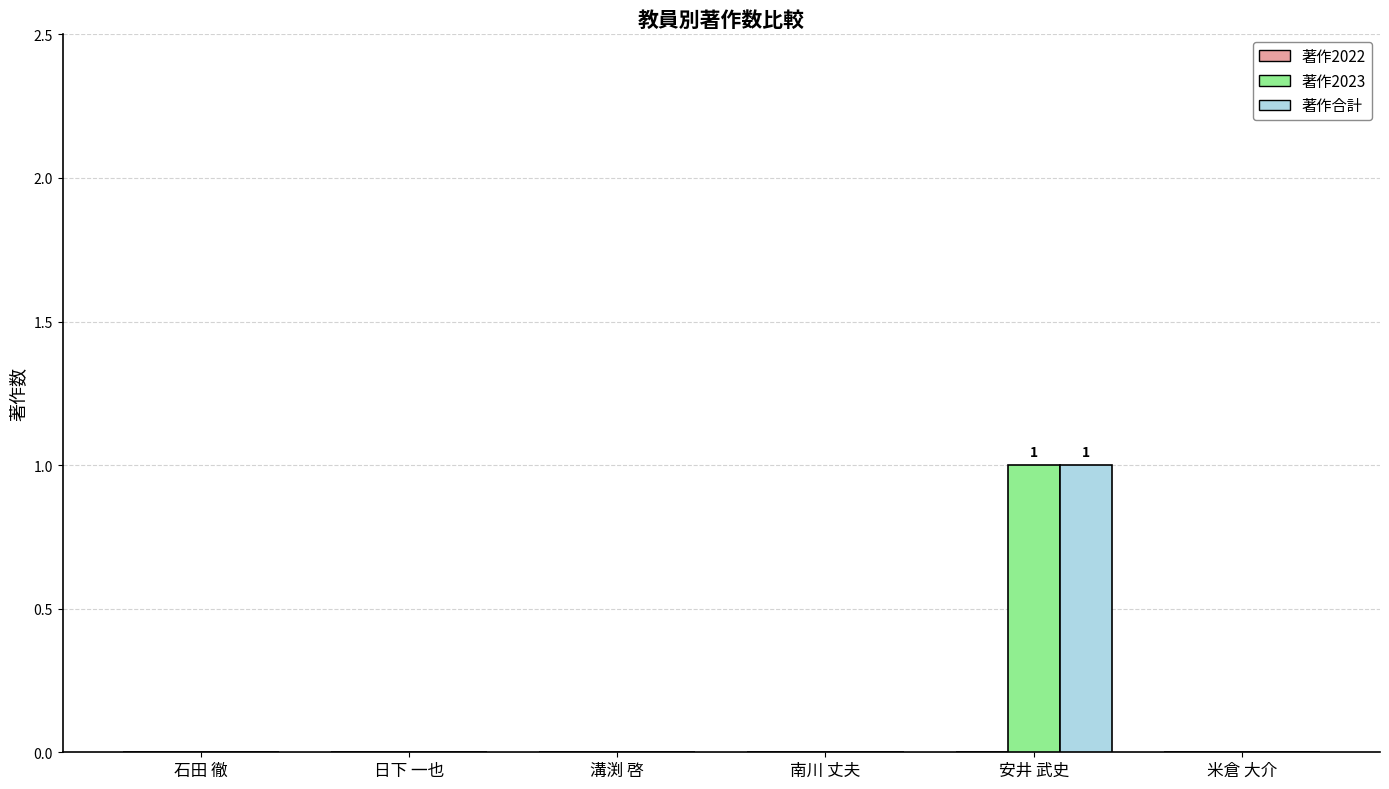

Is the value of 著作合計 at 米倉 大介 greater than the value of 著作2023 at 安井 武史?

No